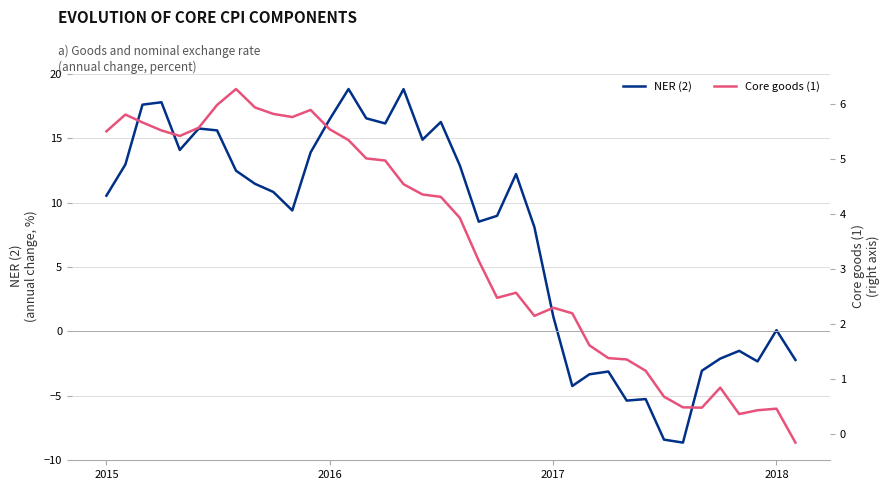

How many data points does each series have?

38